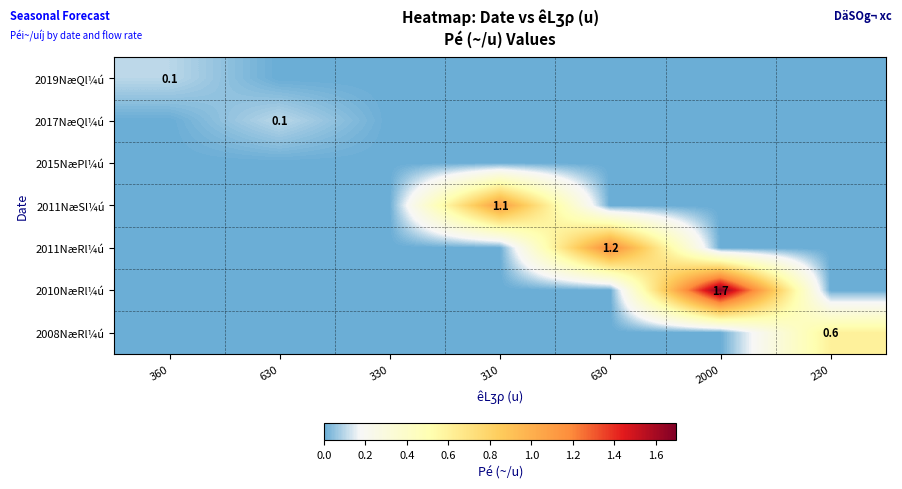

Which series has the largest range (max minus min)?

2010NæRl¼ú